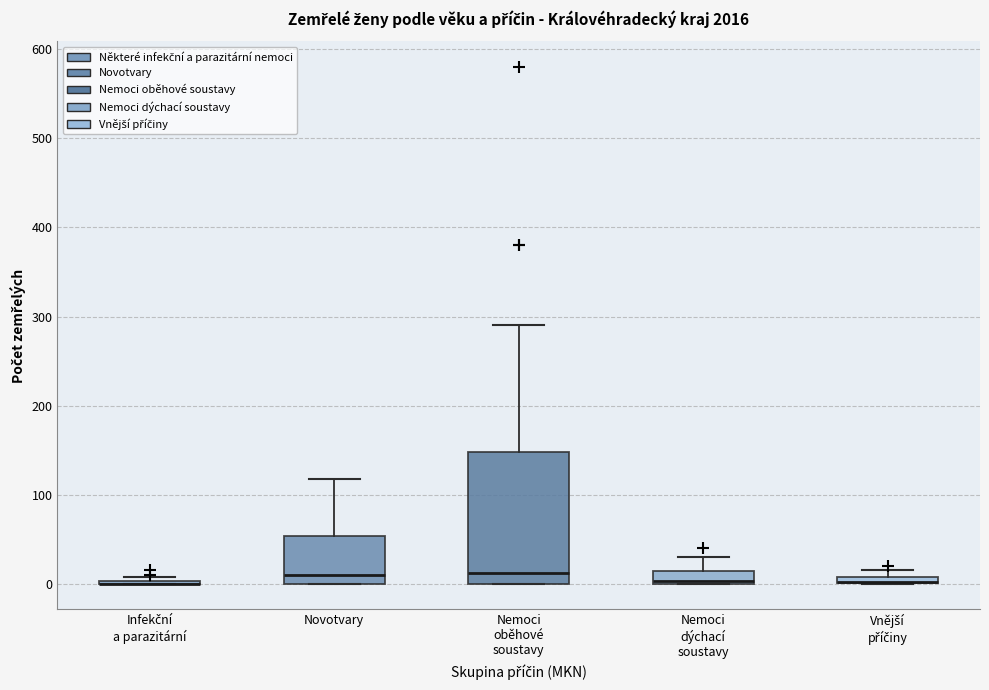

Which box is the tallest, from its lower edge to its upper edge?

Nemoci oběhové soustavy